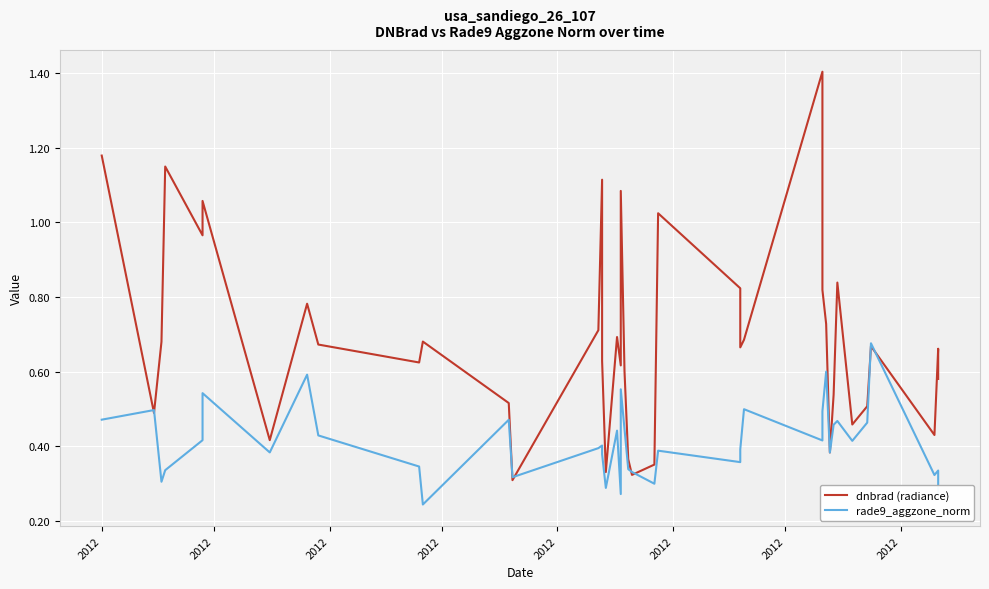

Which series ends up on top after the final intersection of dnbrad (radiance) and rade9_aggzone_norm?

dnbrad (radiance)